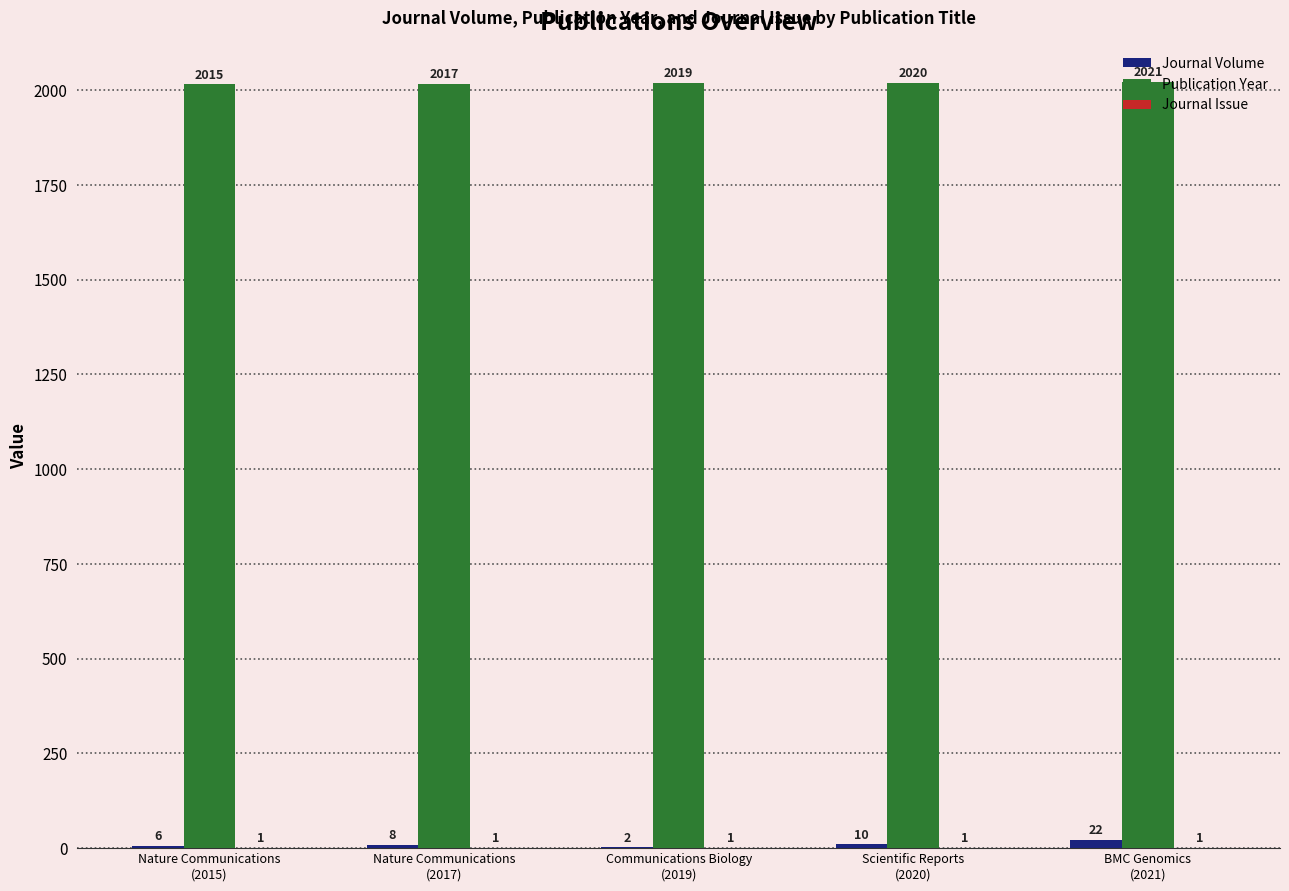

How many Publication Year values are between 2017 and 2020?

3